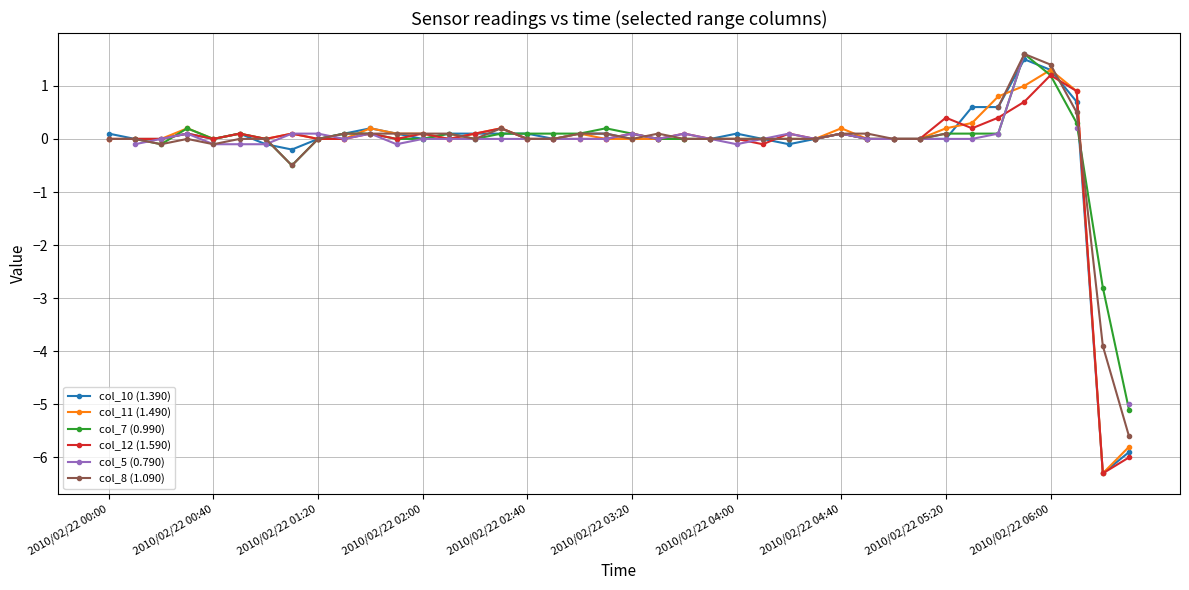

What is the greatest value displayed?

1.6